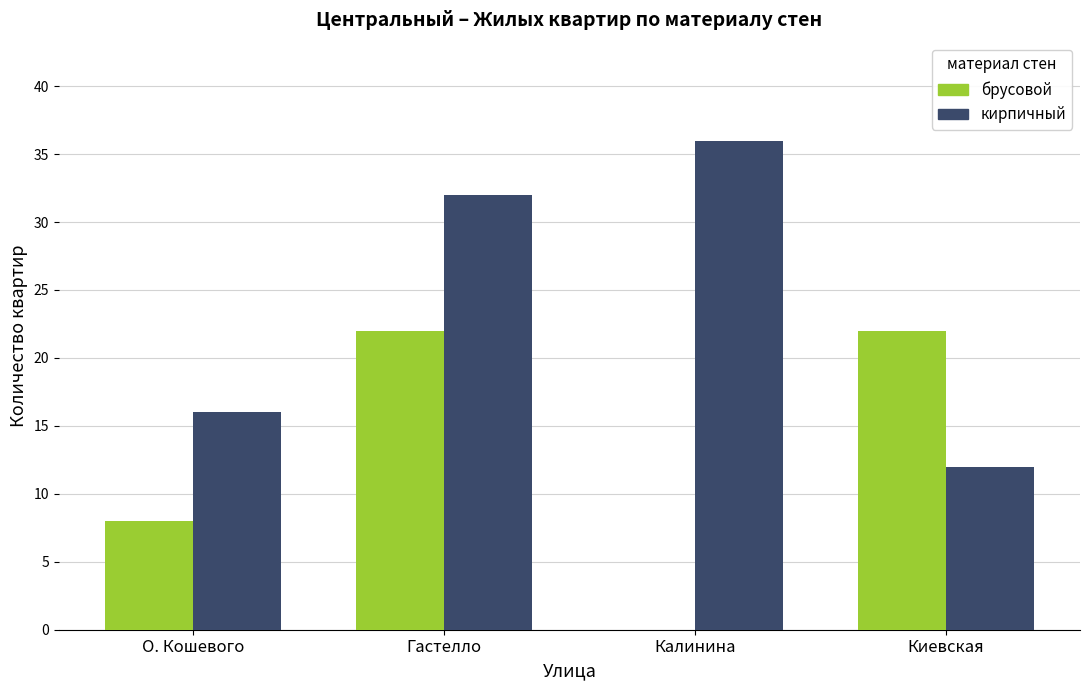

Reading left to right, list all the values displayed in this chart.

брусовой: О. Кошевого=8	Гастелло=22	Калинина=0	Киевская=22
кирпичный: О. Кошевого=16	Гастелло=32	Калинина=36	Киевская=12